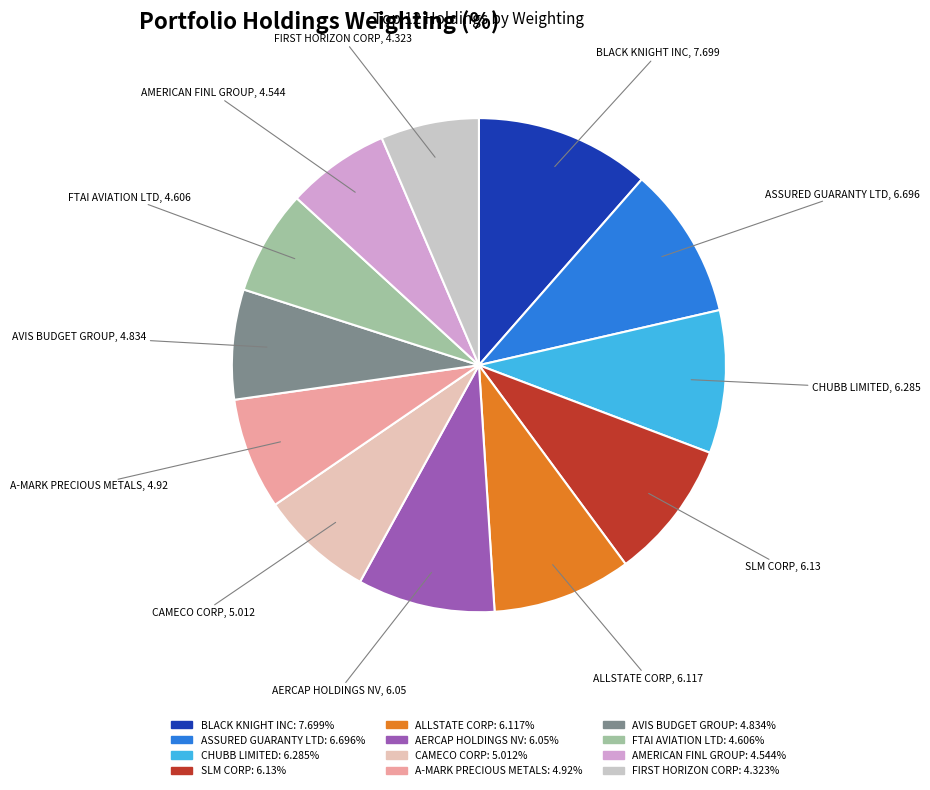

Between BLACK KNIGHT INC and ASSURED GUARANTY LTD, which is larger?

BLACK KNIGHT INC